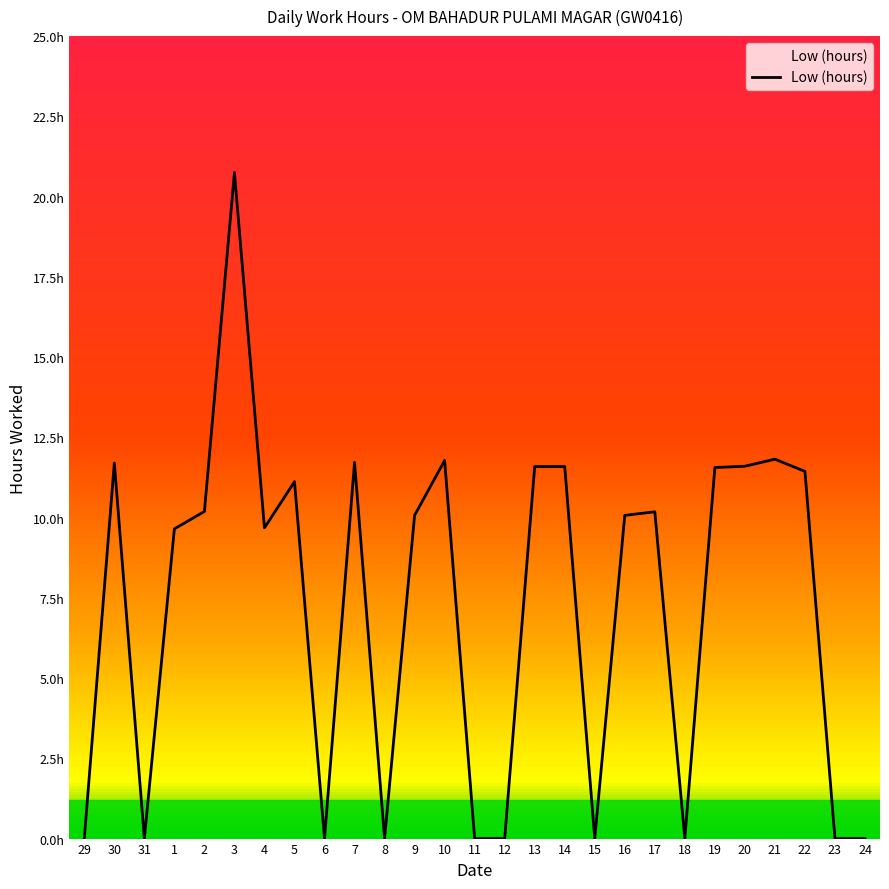

The value at 24 is 0.0. True or false?

True